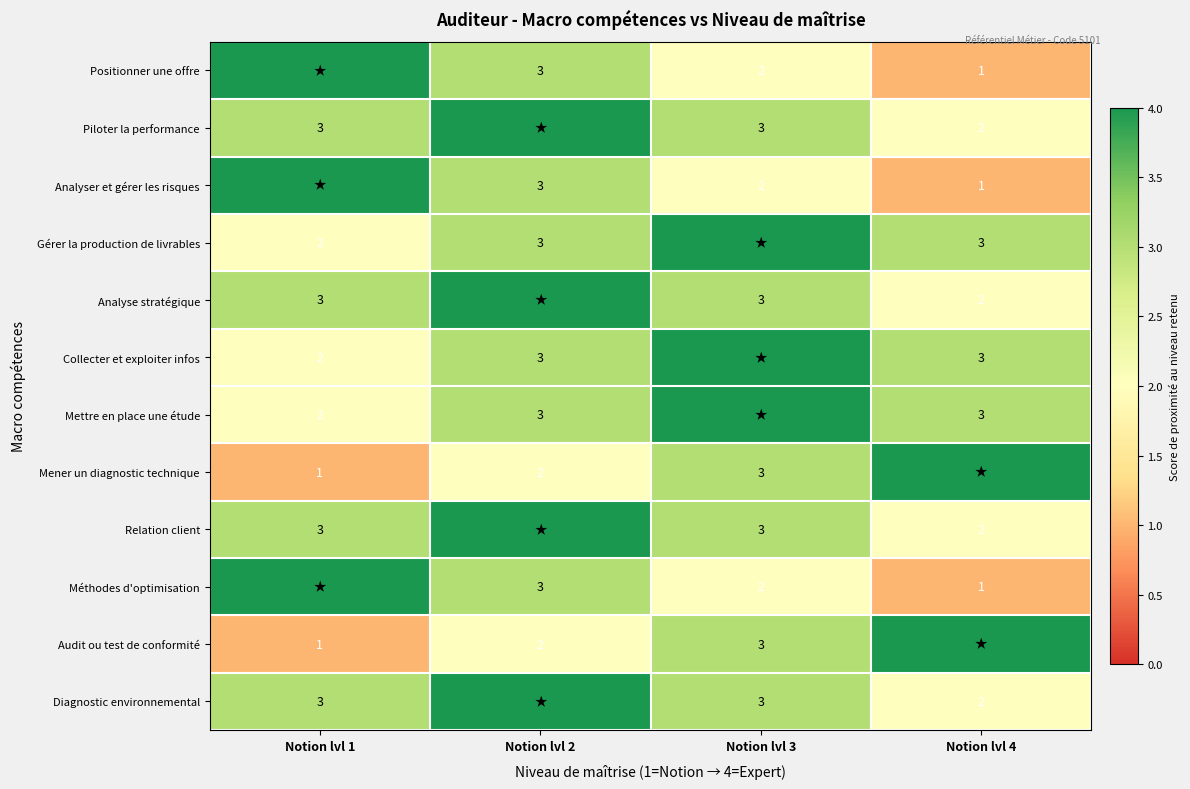

Is it true that Méthodes d'optimisation equals 3 at Notion lvl 2?

True